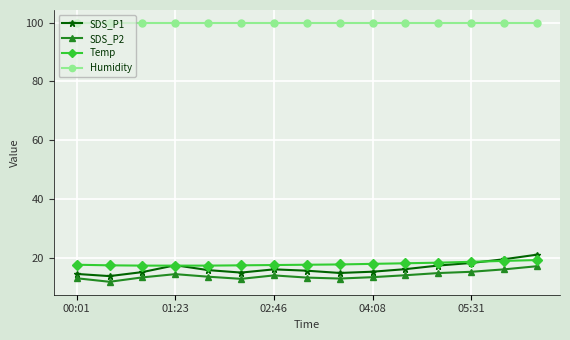

What is the value of the SDS_P2 point at the 15th from the left?

17.1